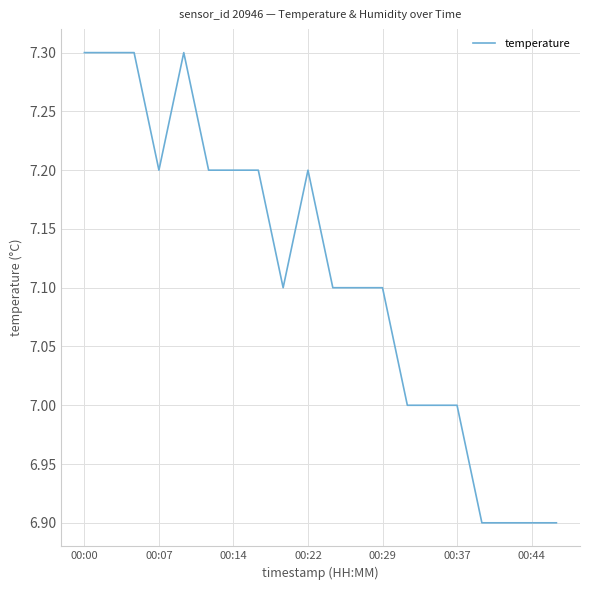

What is the greatest value displayed?

7.3